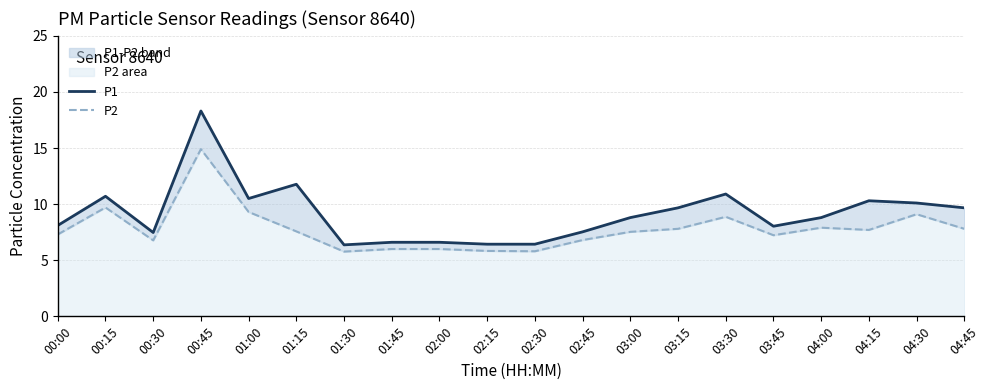

At how many categories does at least one series exceed 11?

2